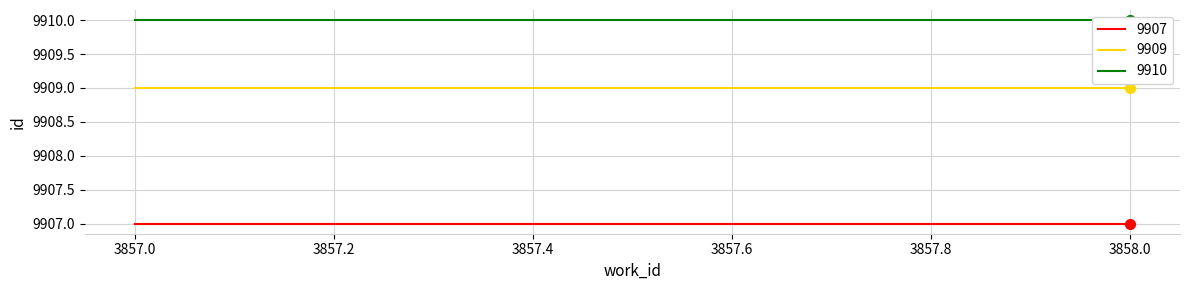

What is the sum of the 9909 values at 3857 and 3858?

19818